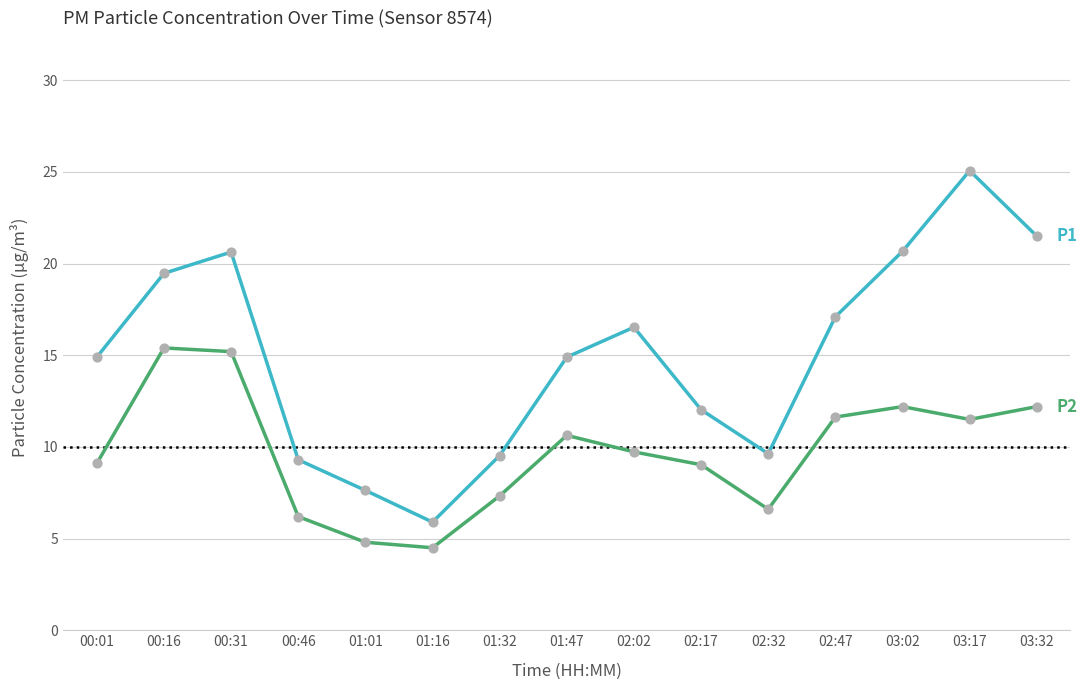

What is the spread (max minus min) of values at 03:32?

9.3